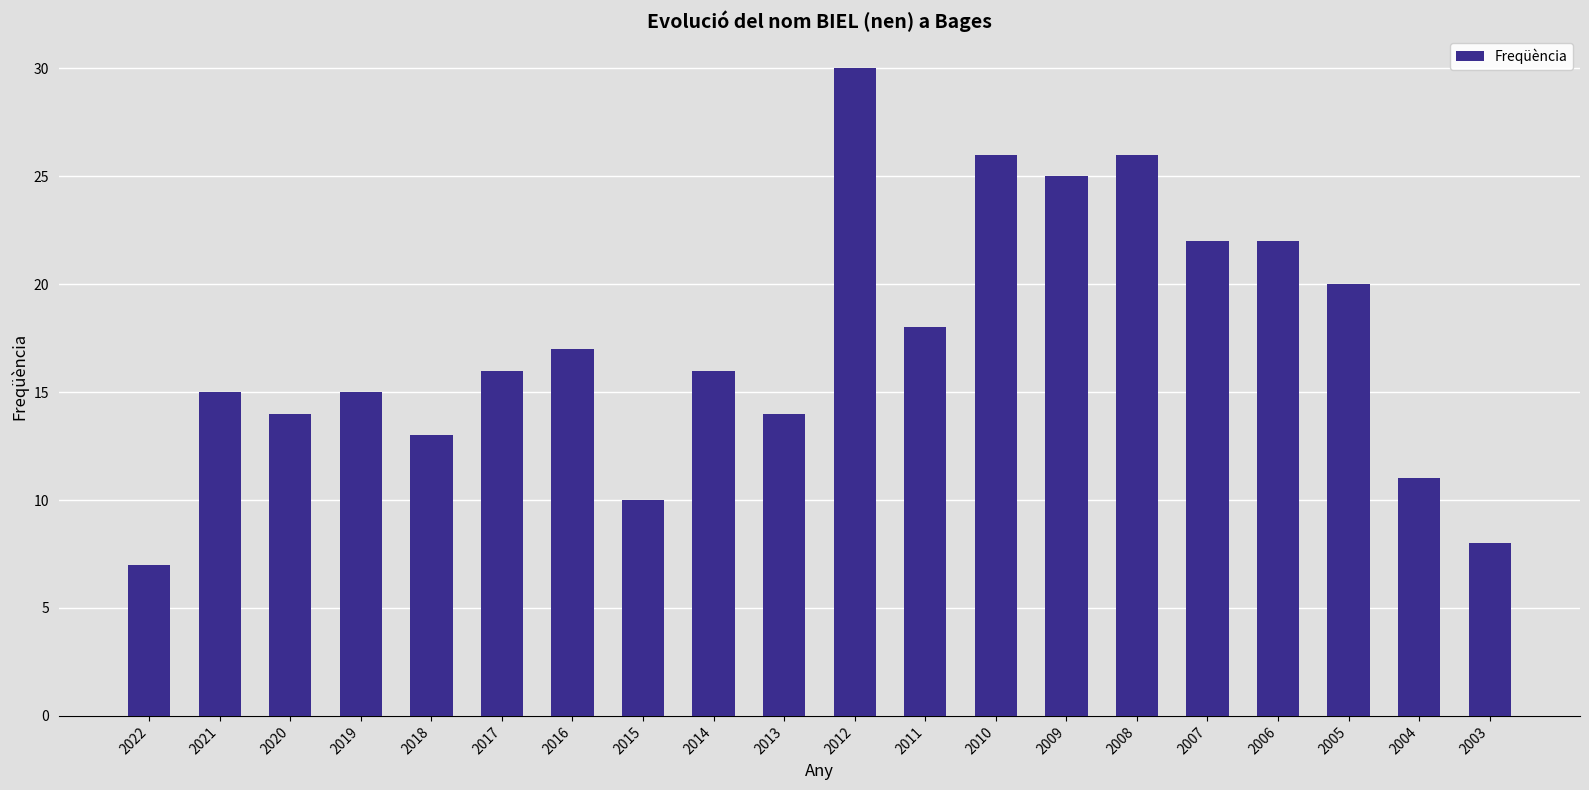

Reading right to left, extract all data points from this chart.

2003=8	2004=11	2005=20	2006=22	2007=22	2008=26	2009=25	2010=26	2011=18	2012=30	2013=14	2014=16	2015=10	2016=17	2017=16	2018=13	2019=15	2020=14	2021=15	2022=7